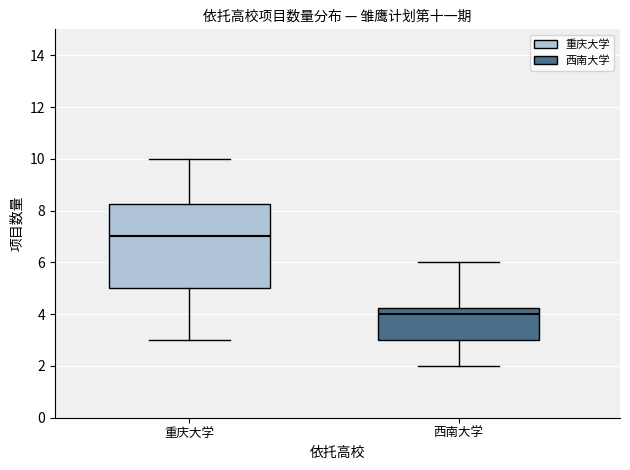

Reading left to right, read every box against the y-axis: the position of its median line, the range the box covers, and the ends of its whiskers. The values are not printed on the chart, so give them approximately, as read against the axis.

重庆大学: median 7.0, box 5.0 to 8.2, whiskers 3.0 to 10.0
西南大学: median 4.0, box 3.0 to 4.2, whiskers 2.0 to 6.0